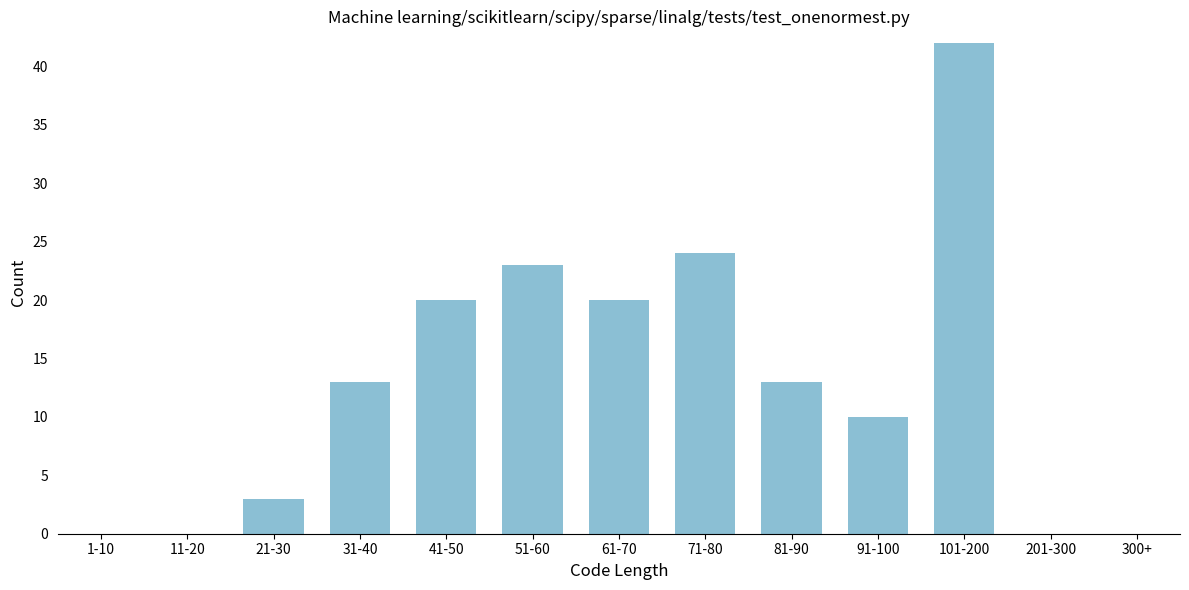

Reading right to left, what are all the values shown in this chart?

300+=0	201-300=0	101-200=42	91-100=10	81-90=13	71-80=24	61-70=20	51-60=23	41-50=20	31-40=13	21-30=3	11-20=0	1-10=0